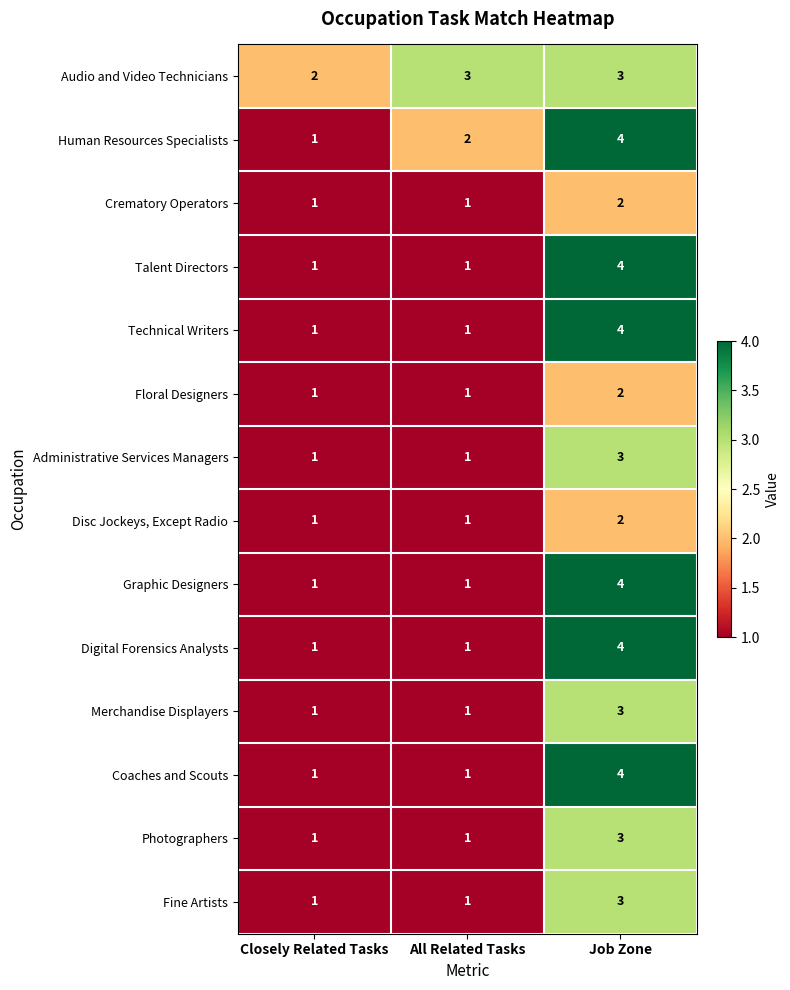

True or false: Technical Writers has a value of 4 at Job Zone.

True